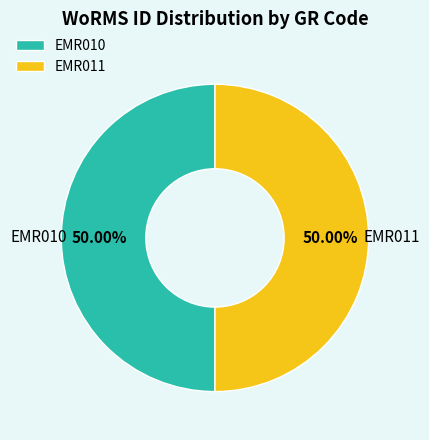

Combined, do EMR010 and EMR011 account for over 50%?

Yes